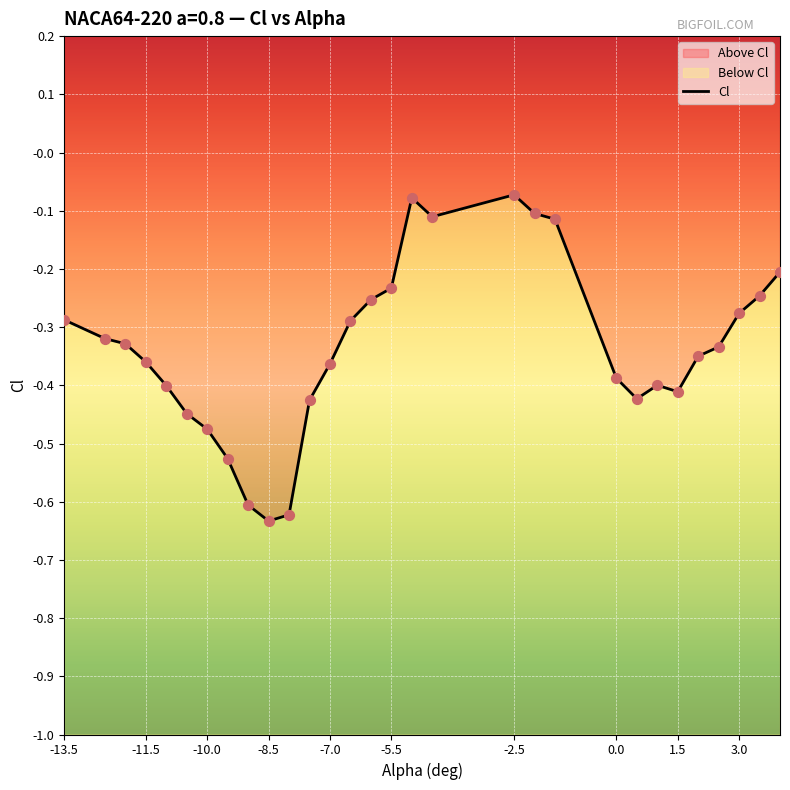

What is the change in value from -5.5 to 1.5?

-0.2